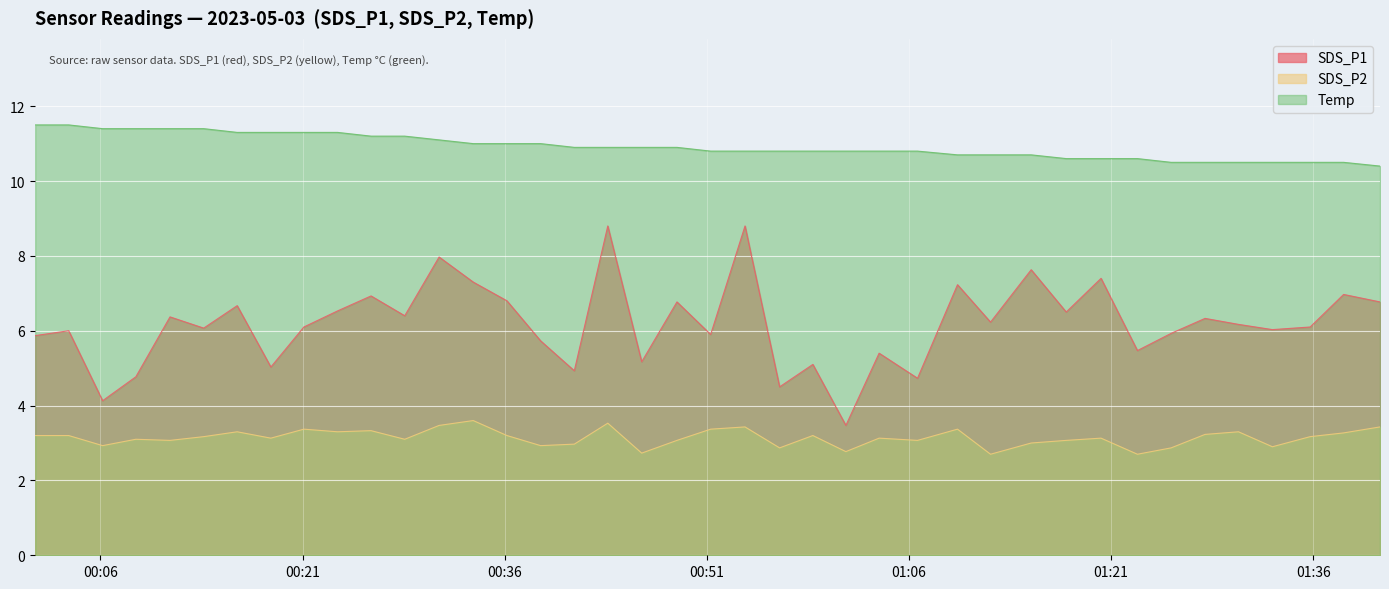

Which series changed the most between 2023/05/03 01:17:40 and 2023/05/03 01:22:57?

SDS_P1